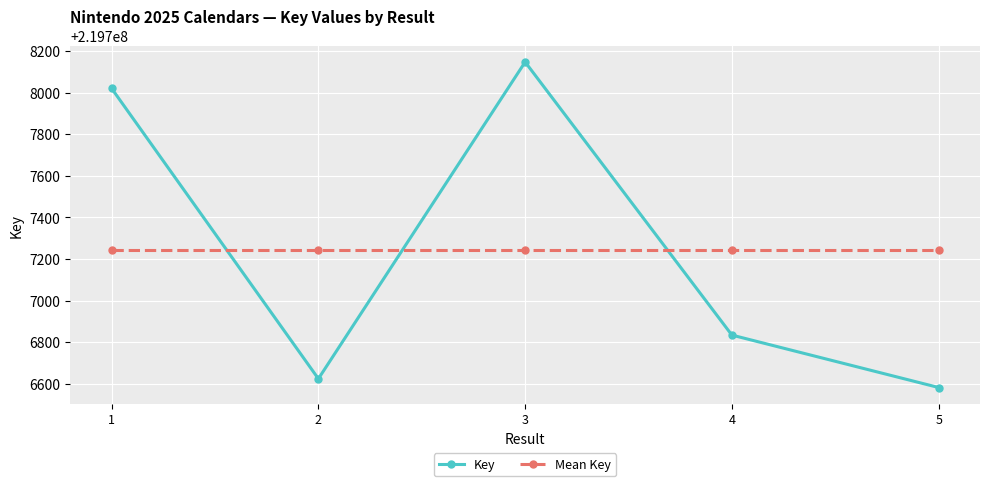

Between 1 and 3, which series saw the biggest shift?

Key